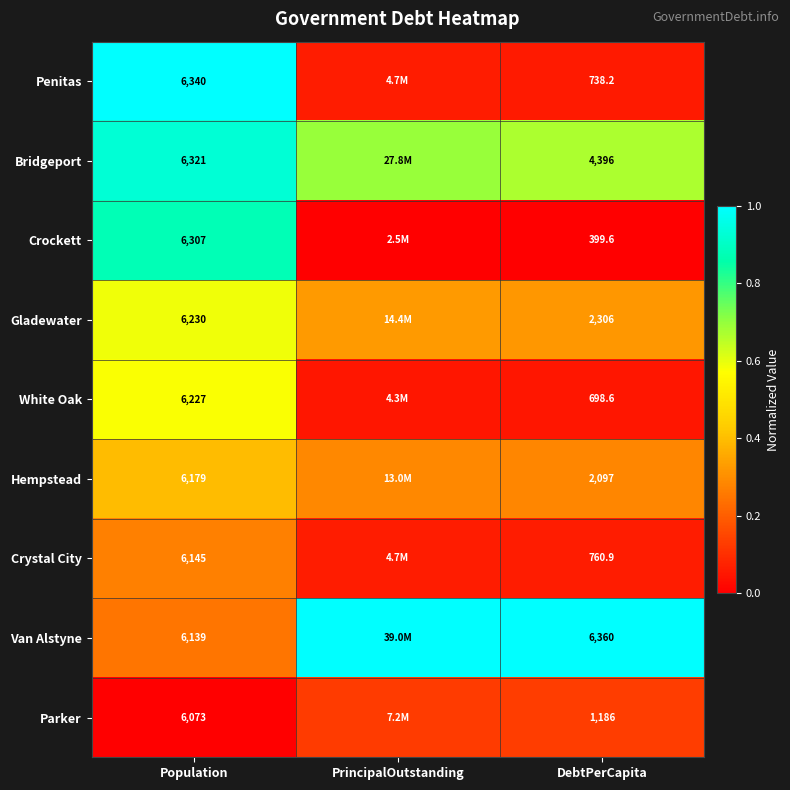

Between Population and DebtPerCapita, which series saw the biggest shift?

Crockett